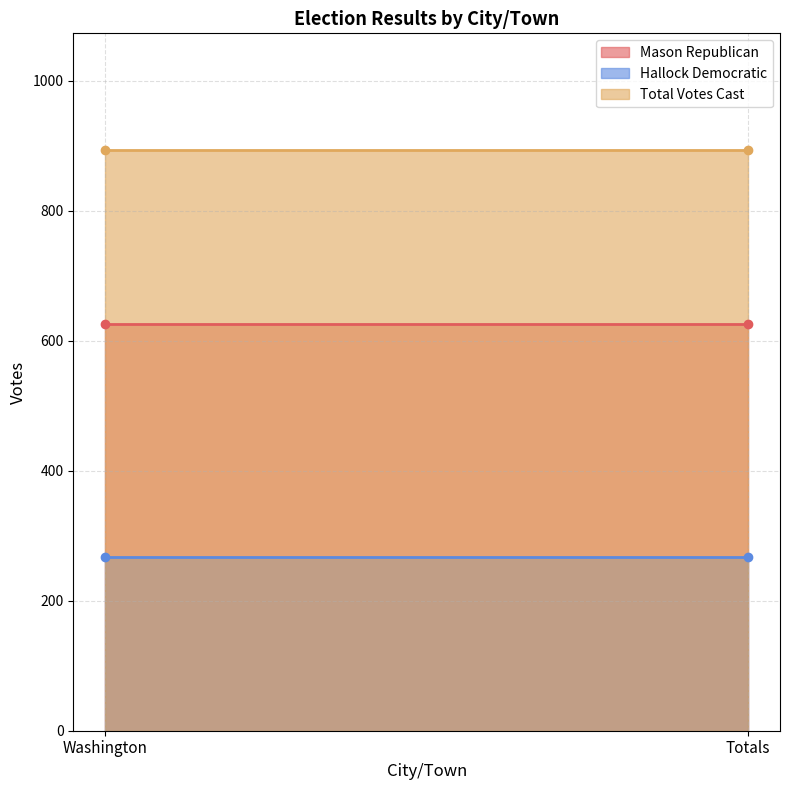

Does the chart have visible grid lines?

Yes